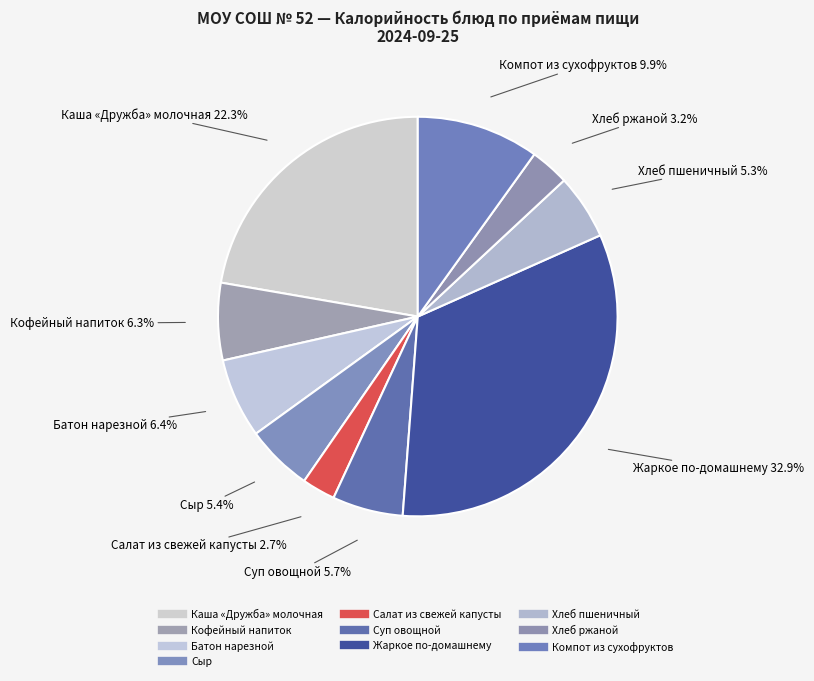

The Хлеб ржаной slice represents 18% of the pie. True or false?

False